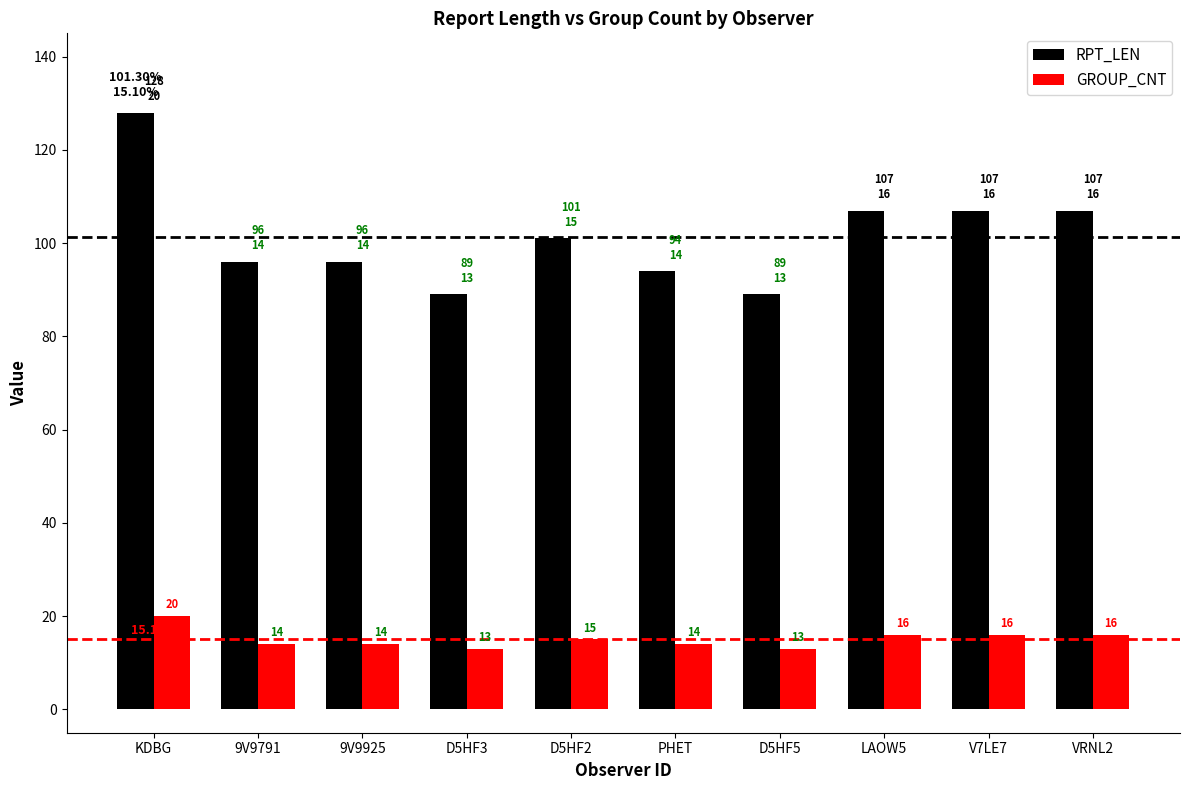

Reading right to left, extract all data points from this chart.

RPT_LEN: VRNL2=107	V7LE7=107	LAOW5=107	D5HF5=89	PHET=94	D5HF2=101	D5HF3=89	9V9925=96	9V9791=96	KDBG=128
GROUP_CNT: VRNL2=16	V7LE7=16	LAOW5=16	D5HF5=13	PHET=14	D5HF2=15	D5HF3=13	9V9925=14	9V9791=14	KDBG=20